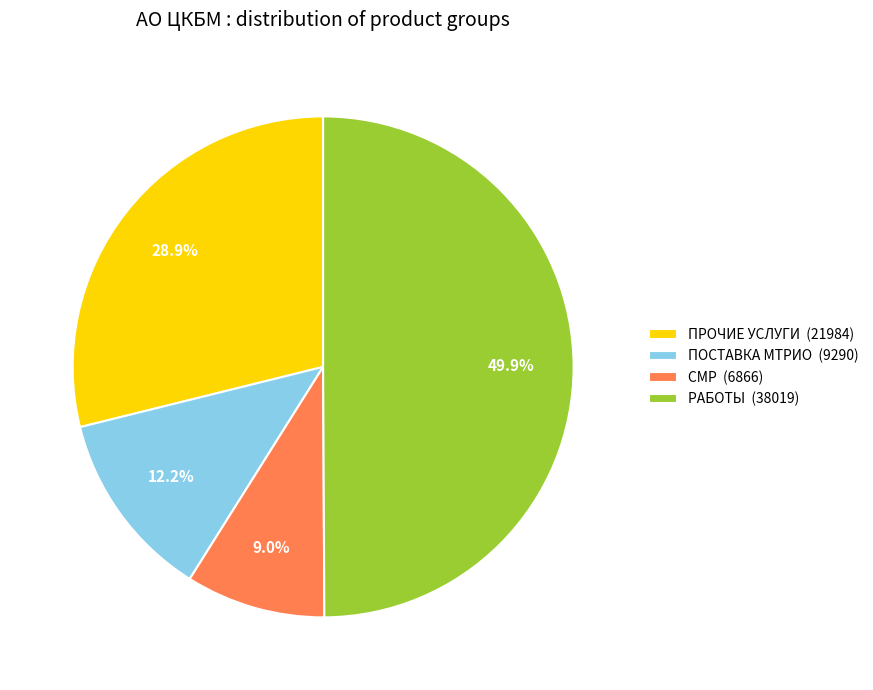

Combined, do ПРОЧИЕ УСЛУГИ (21984) and СМР (6866) account for over 50%?

No